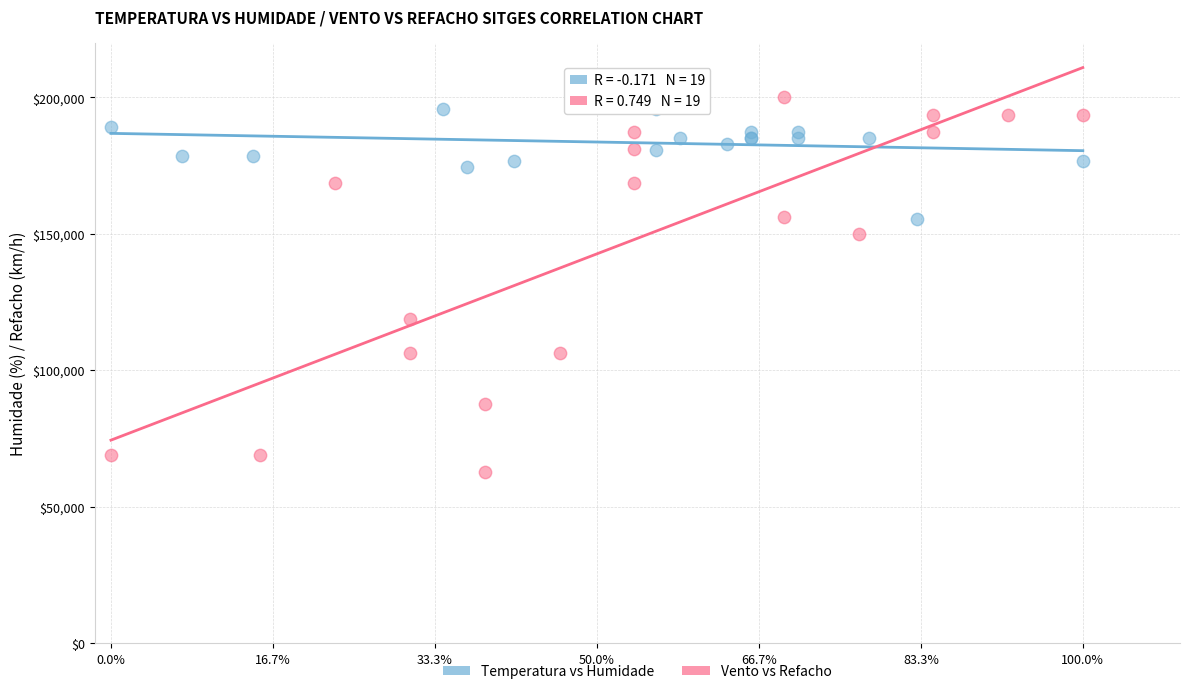

Which series reaches the minimum Y coordinate?

Vento vs Refacho